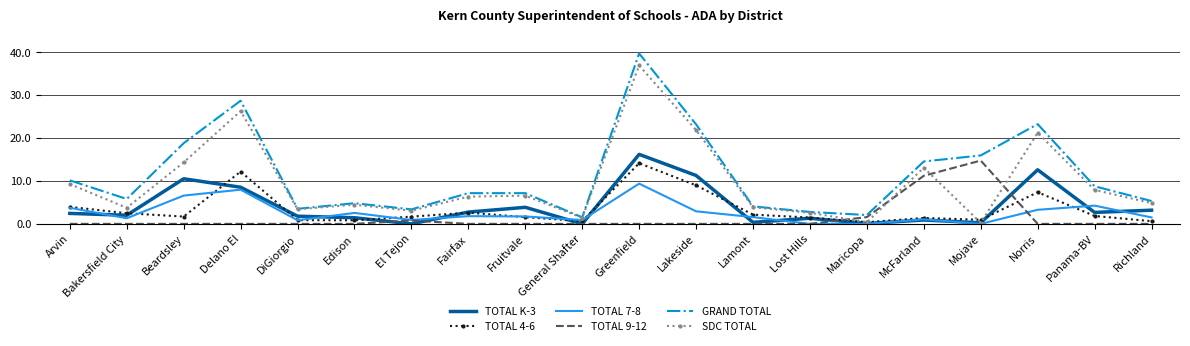

Which category has the highest value across all series?

Greenfield